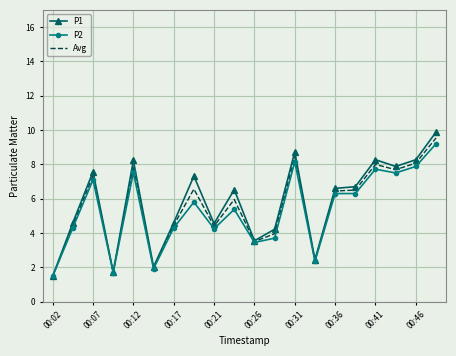

What is the minimum value shown in the chart?

1.5